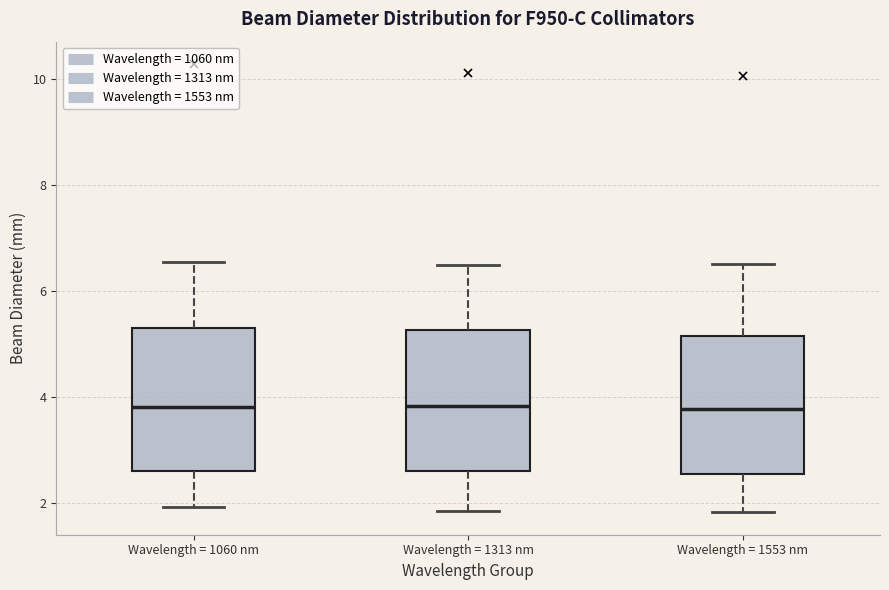

Reading left to right, read every box against the y-axis: the position of its median line, the range the box covers, and the ends of its whiskers. The values are not printed on the chart, so give them approximately, as read against the axis.

Wavelength = 1060 nm: median 3.8, box 2.6 to 5.2, whiskers 2.0 to 6.6
Wavelength = 1313 nm: median 3.8, box 2.6 to 5.2, whiskers 1.8 to 6.4
Wavelength = 1553 nm: median 3.8, box 2.6 to 5.2, whiskers 1.8 to 6.4